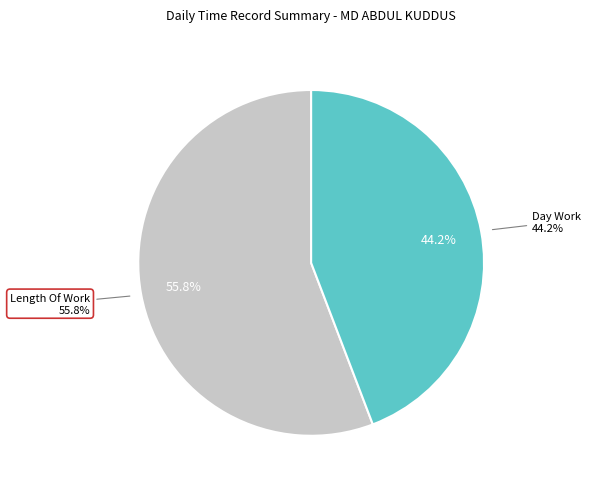

Which slice represents more than half of the pie?

Length Of Work